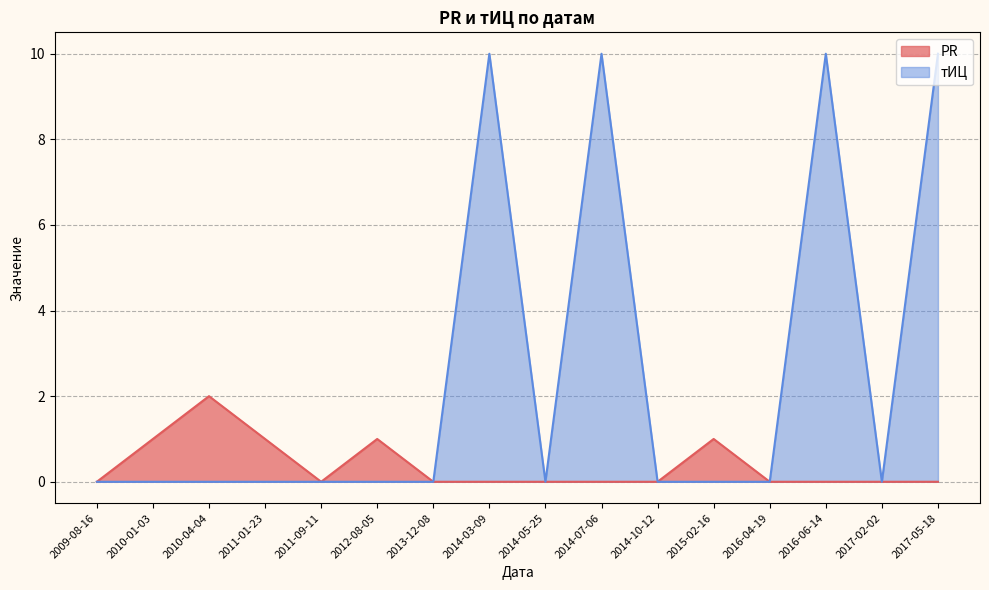

Rank the series by their average value, from highest to lowest.

тИЦ, PR